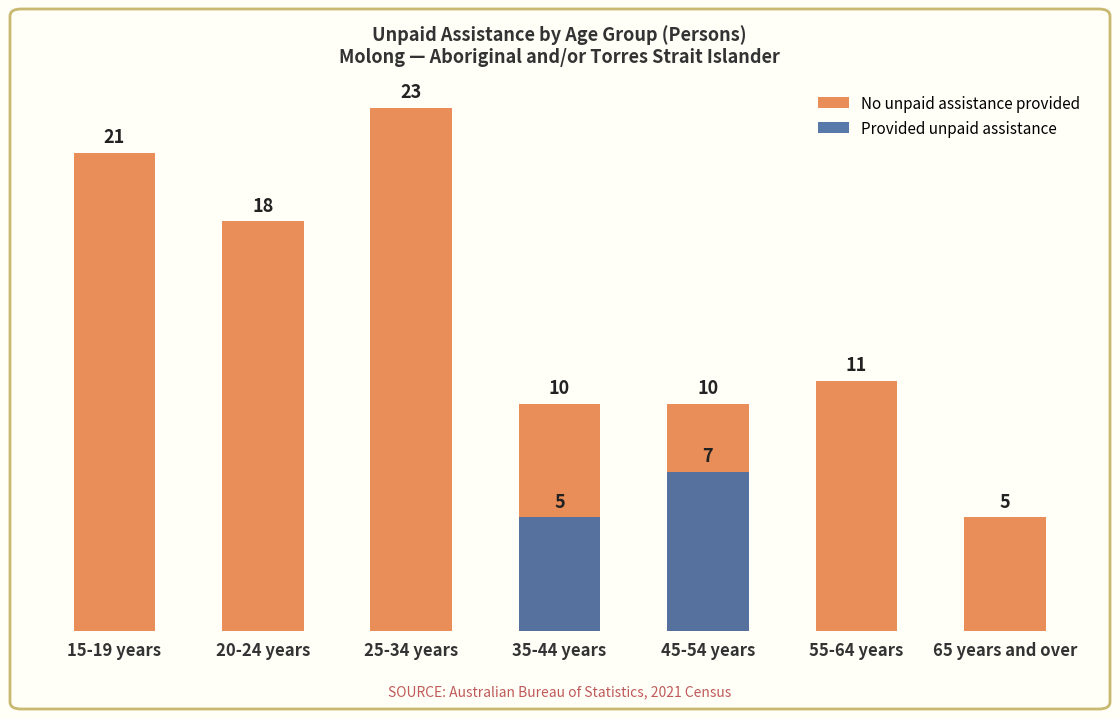

What is the label of the 5th bar from the left?

45-54 years